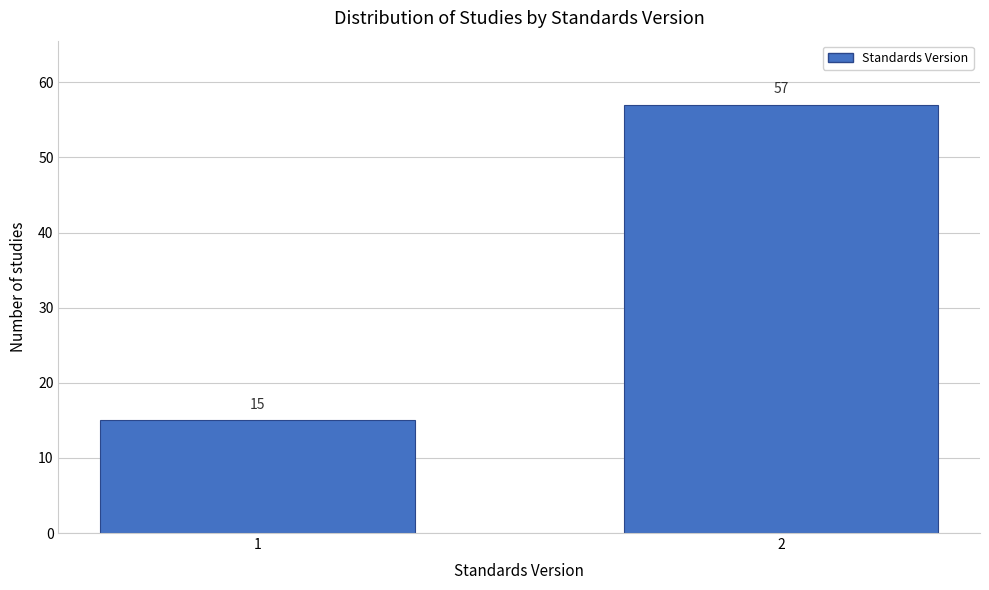

Reading right to left, what are all the values shown in this chart?

2=57	1=15